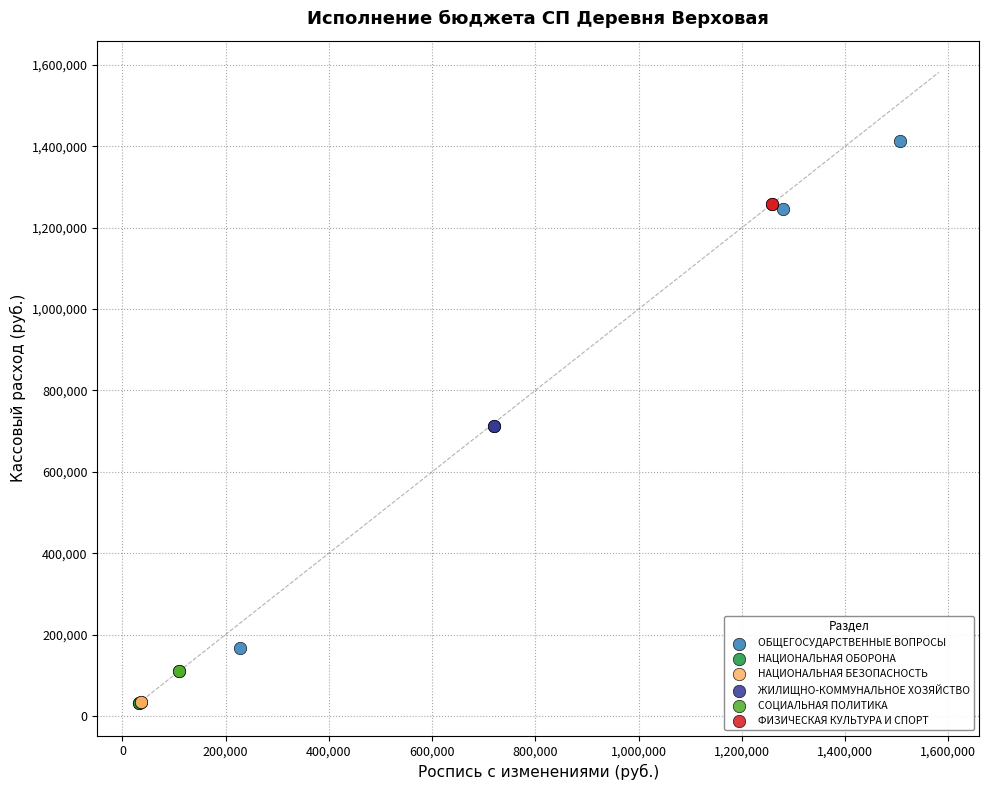

Which series reaches the maximum Y coordinate?

ОБЩЕГОСУДАРСТВЕННЫЕ ВОПРОСЫ